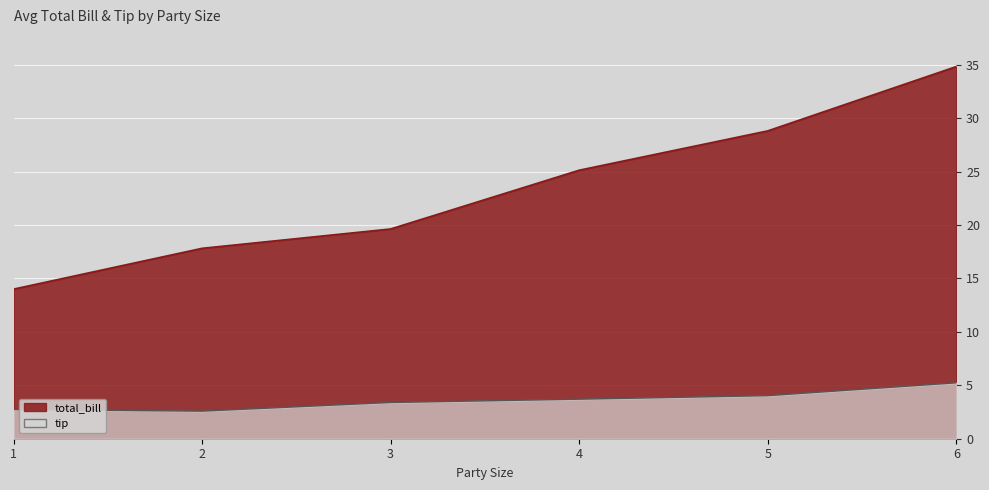

Reading right to left, what are all the values shown in this chart?

avg_total_bill: 34.8	28.8	25.1	19.6	17.8	14.0
avg_tip: 5.2	4.0	3.7	3.4	2.6	2.7